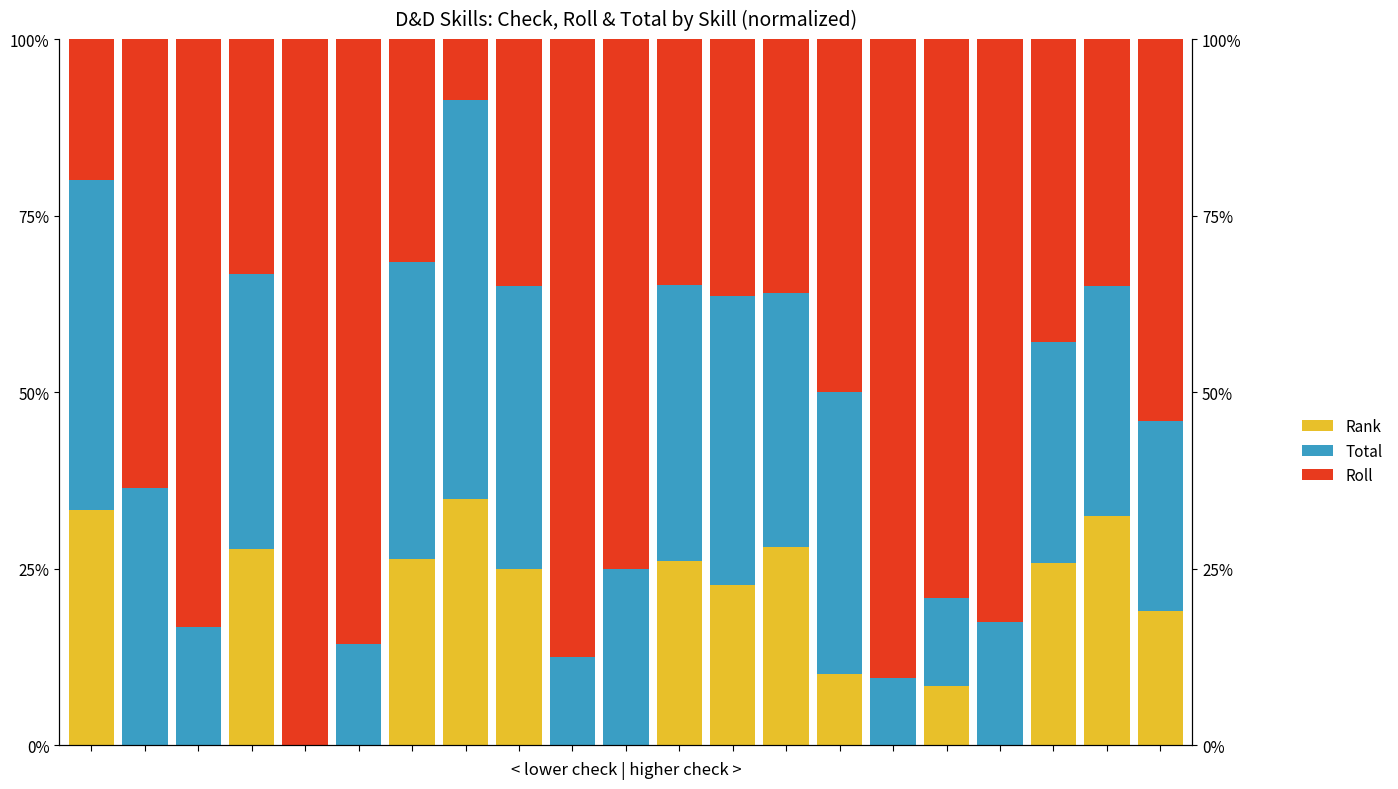

What are all the series names shown in the legend?

Rank, Total, Roll